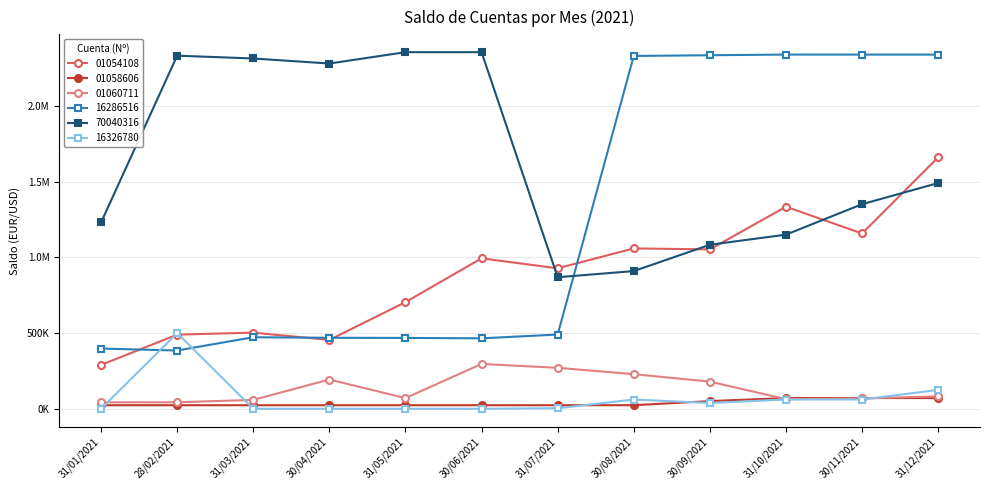

What is the sum of all 70040316 values?

19723810.4